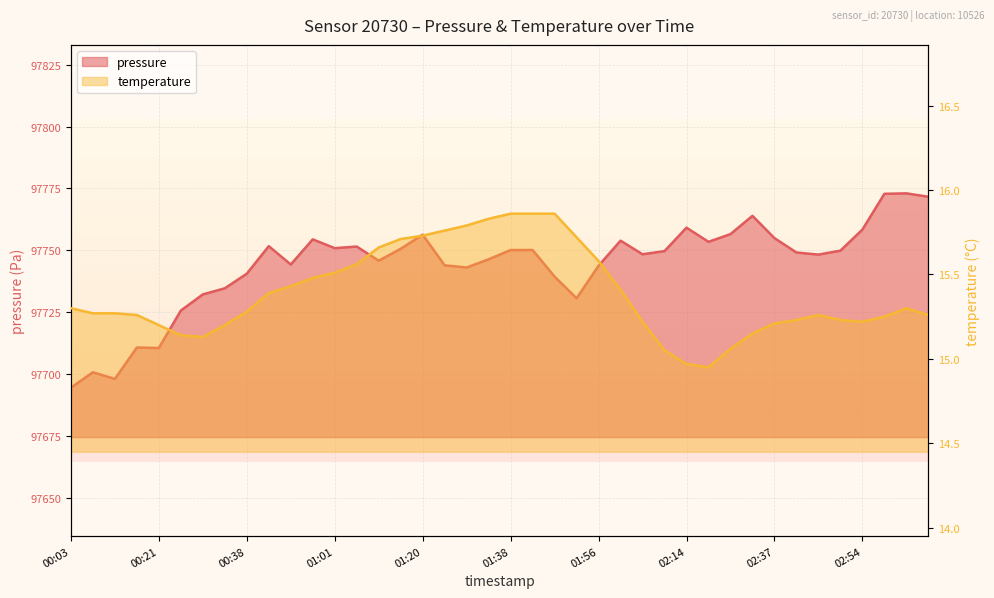

How many data points does each series have?

40